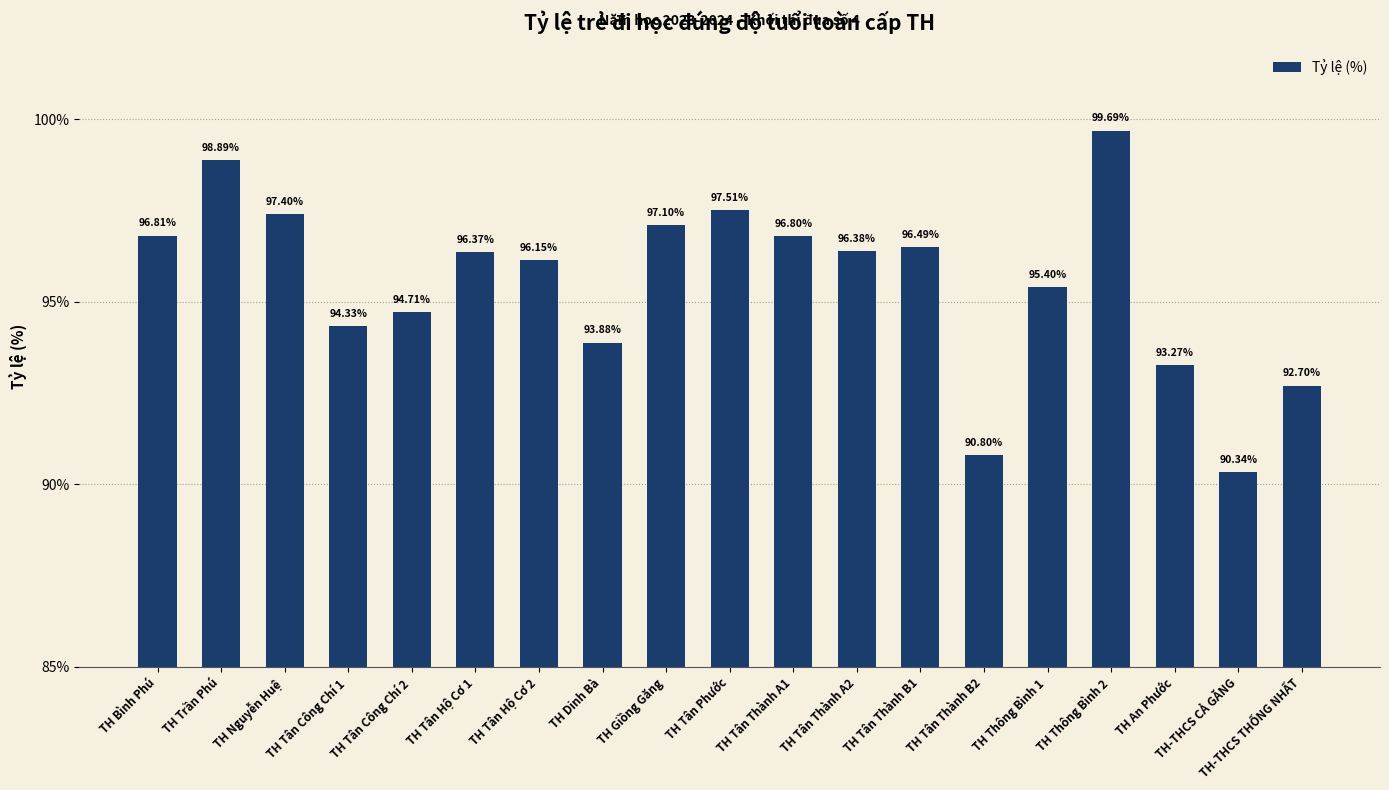

What is the maximum value shown in the chart?

99.7